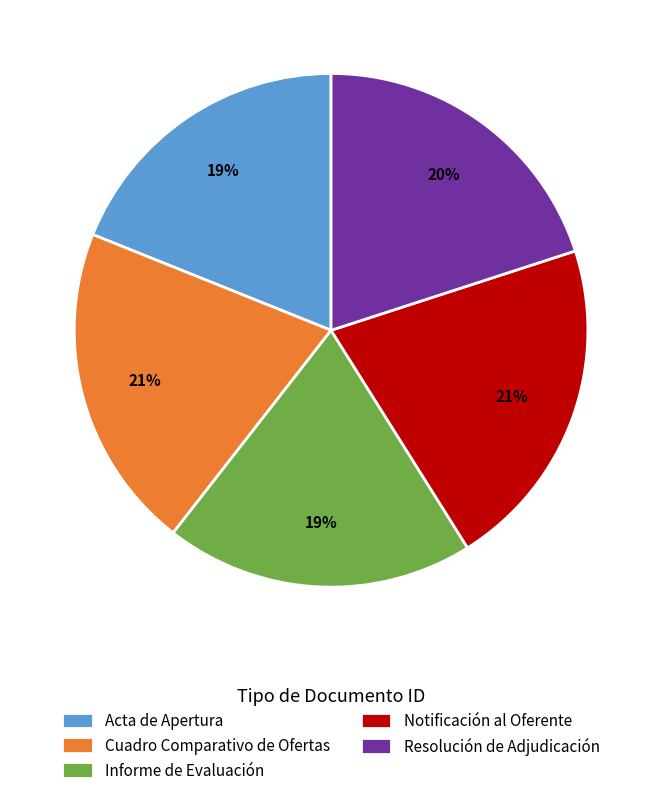

Does Resolución de Adjudicación account for over 50% of the chart?

No